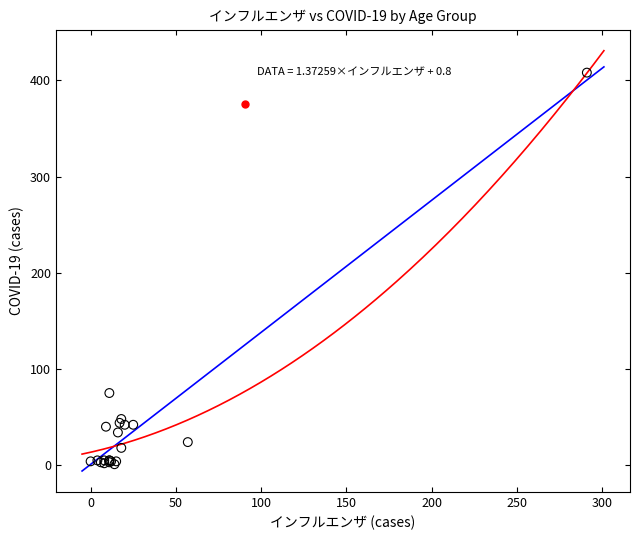

What Y value in the scatter plot is closest to 204?

75